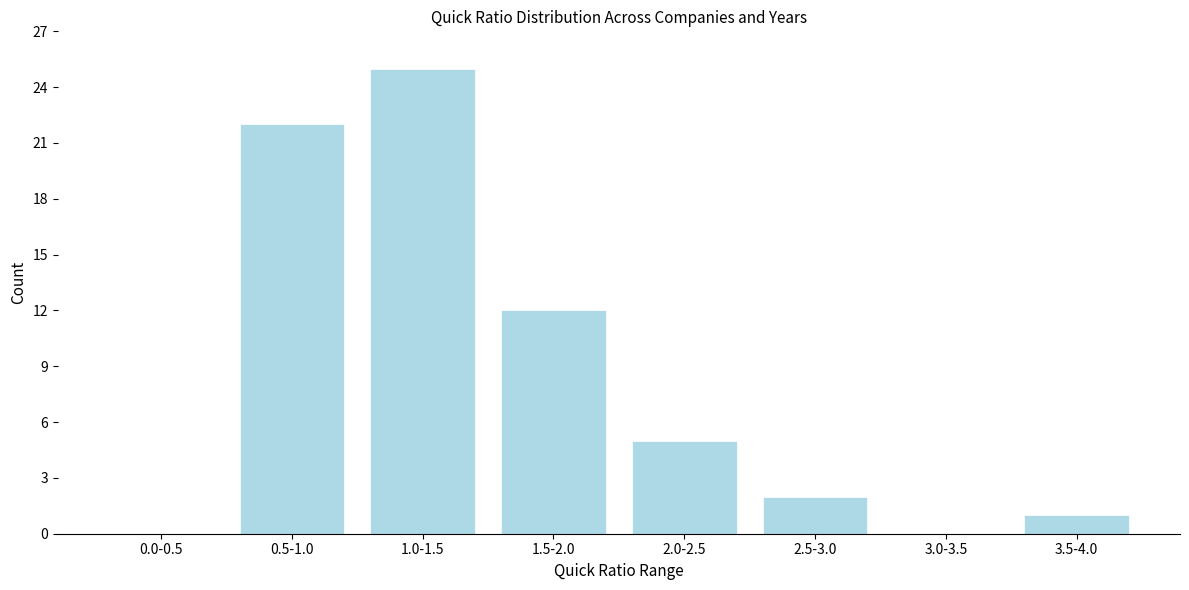

Reading left to right, transcribe all the data shown in this chart.

0.0-0.5=0	0.5-1.0=22	1.0-1.5=25	1.5-2.0=12	2.0-2.5=5	2.5-3.0=2	3.0-3.5=0	3.5-4.0=1